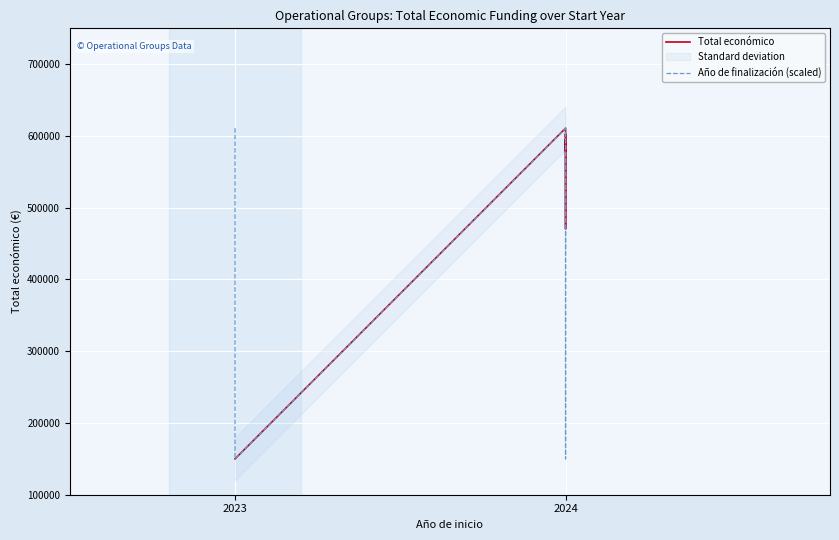

Is this an area chart (filled region under the line)?

No